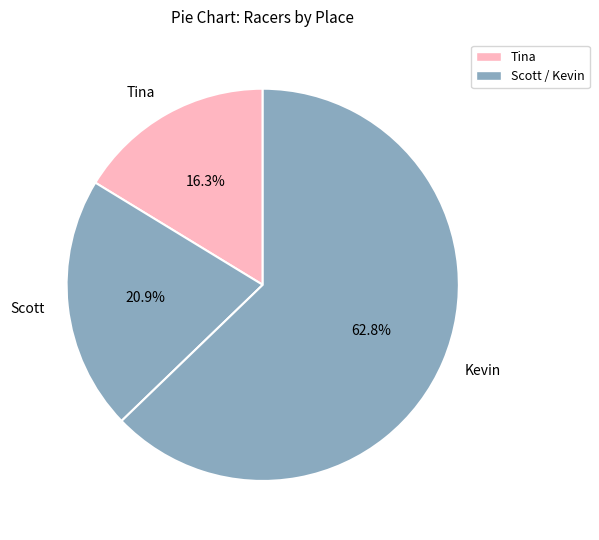

What is the smallest slice in the pie chart?

Tina